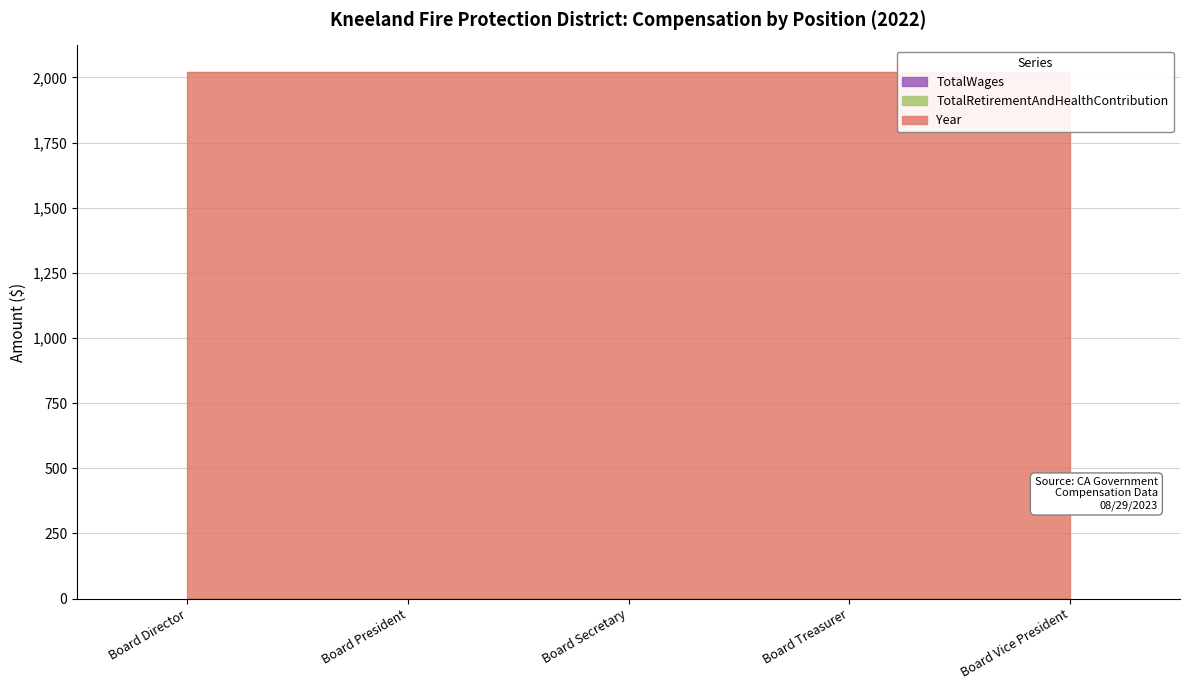

What are all the series names shown in the legend?

TotalWages, TotalRetirementAndHealthContribution, Year